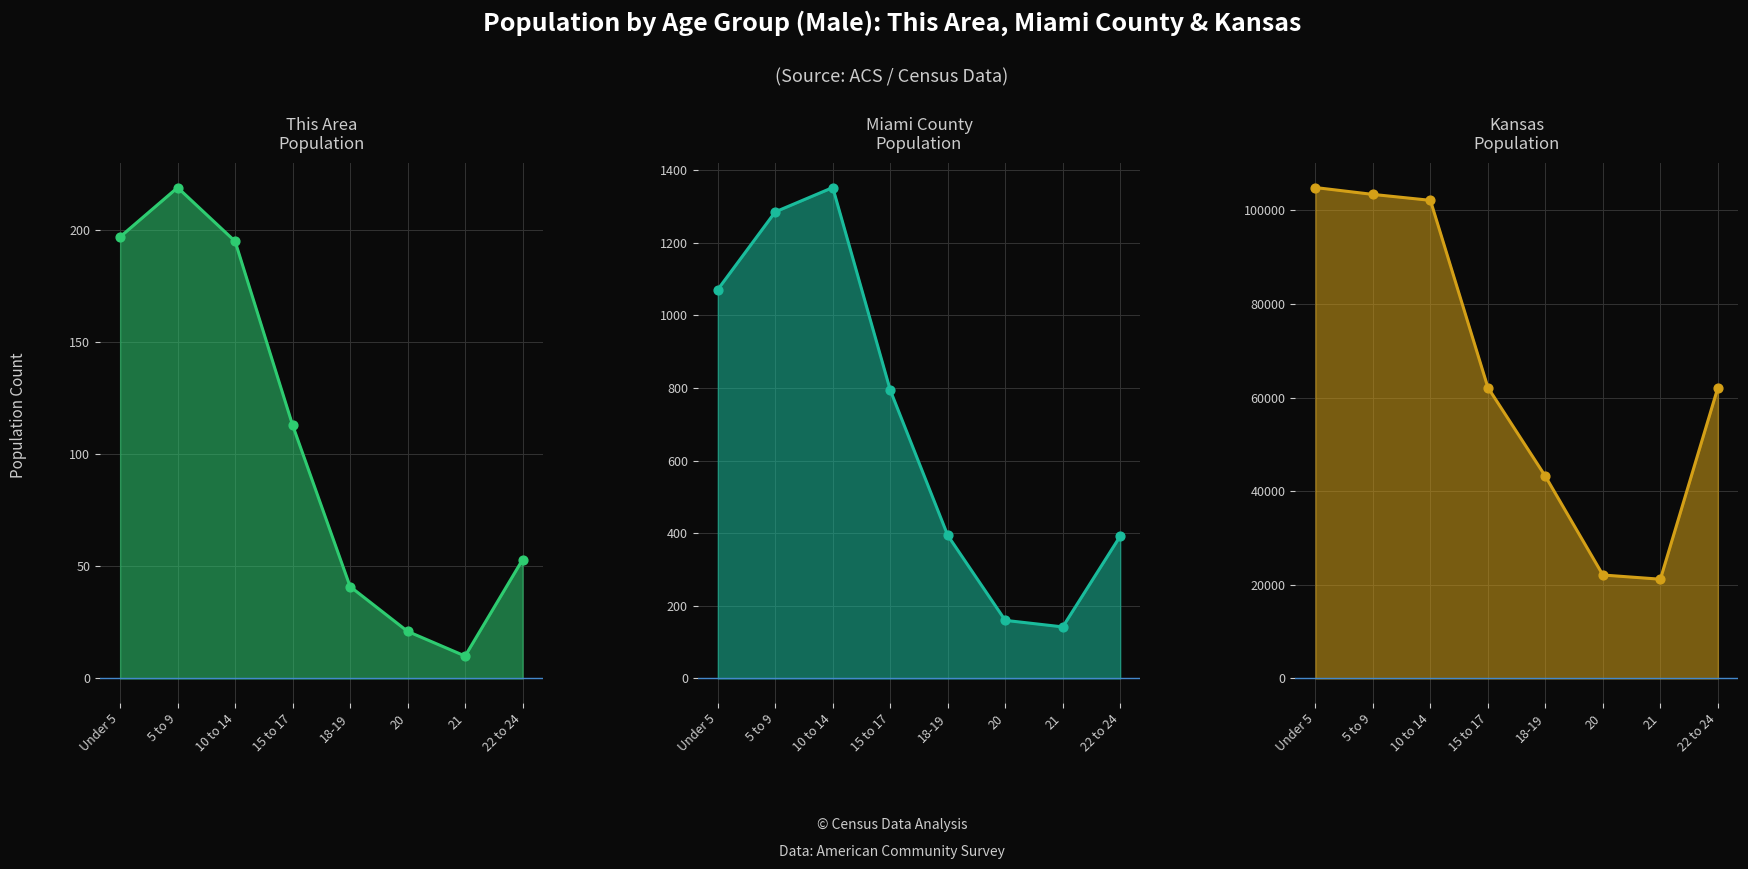

What is the total value across all series at 5 to 9?

208346